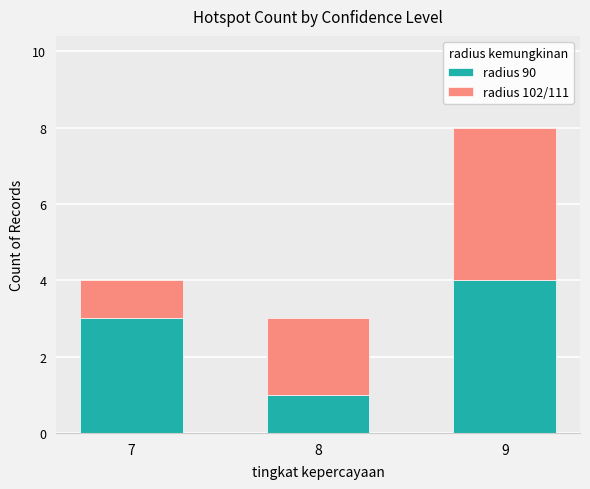

How many bars are there in total?

3